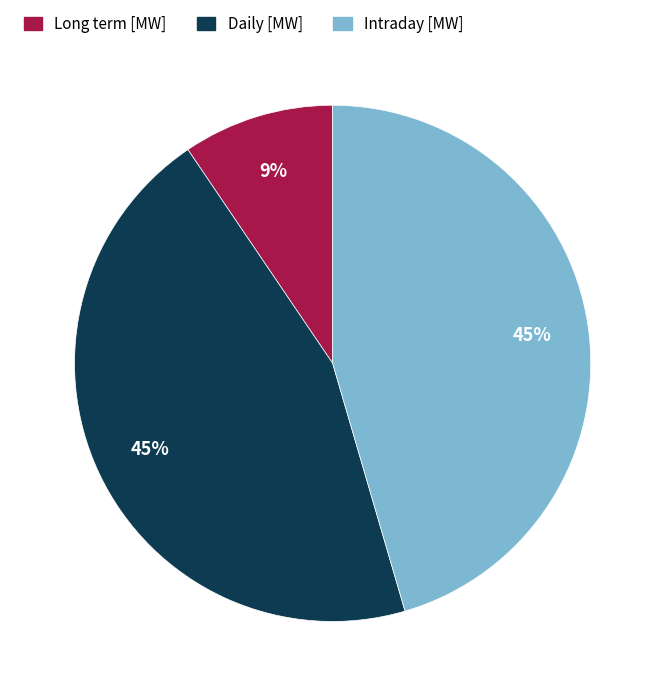

Count the number of slices in the pie.

3